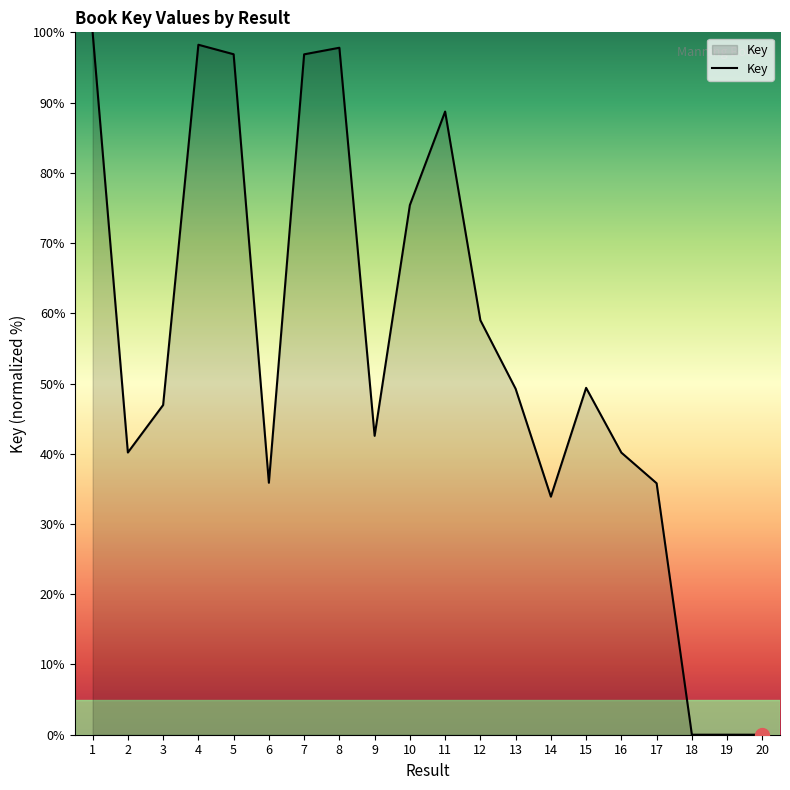

Which has a higher value, 20 or 9?

9